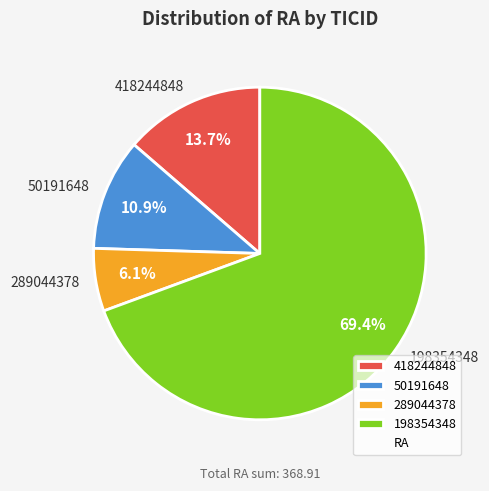

True or false: 418244848 accounts for 14% of the total.

True